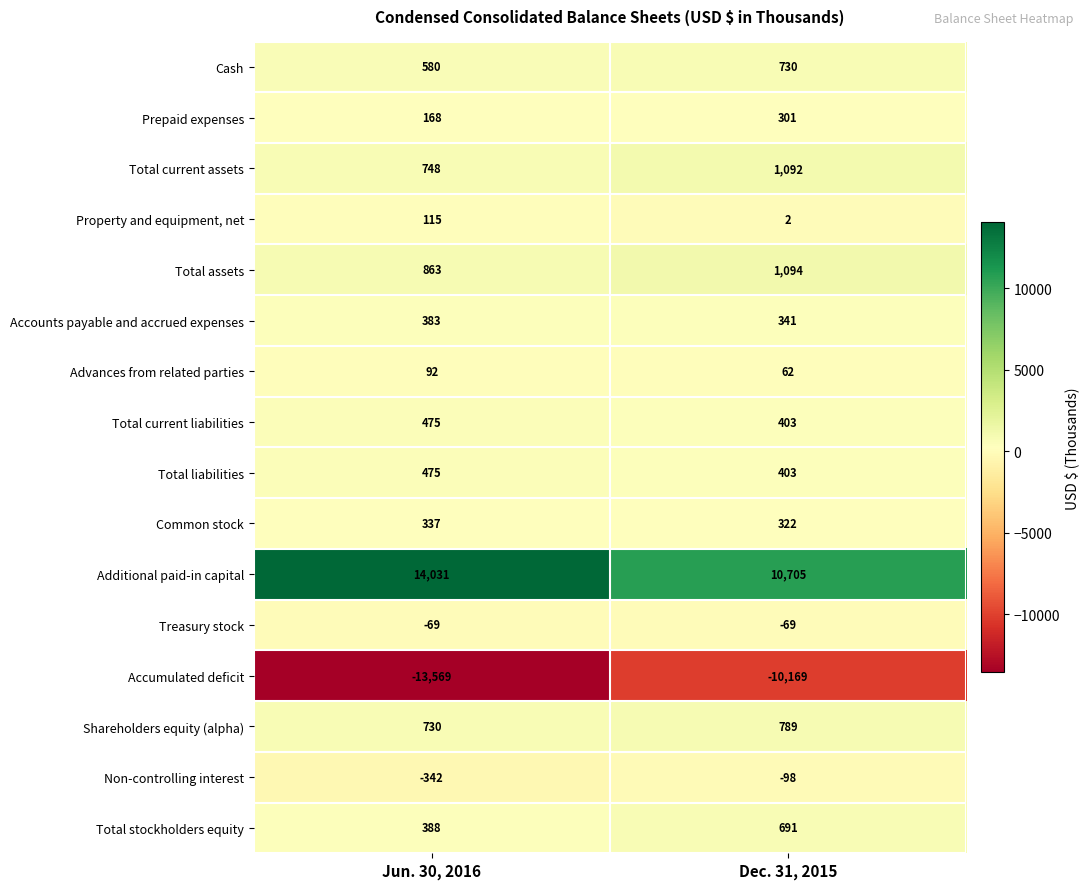

What is the average value of the Total current assets series?

920